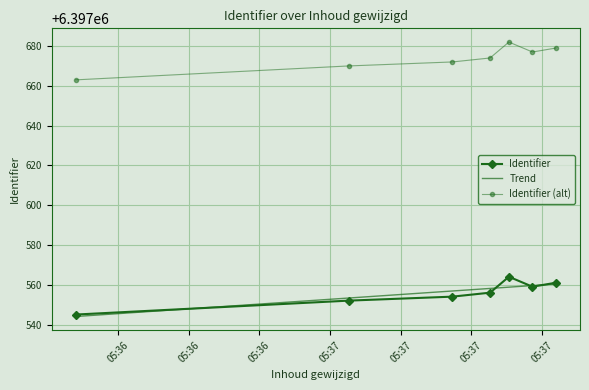

What is the lowest value of the Identifier series?

6397545.0